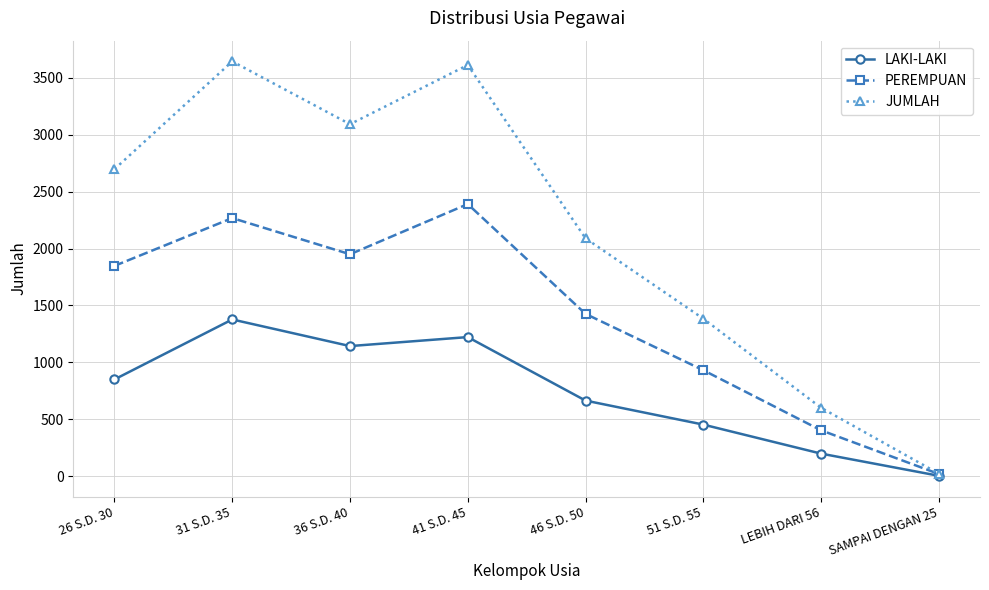

Reading left to right, list all the values displayed in this chart.

LAKI-LAKI: 26 S.D. 30=850	31 S.D. 35=1377	36 S.D. 40=1143	41 S.D. 45=1222	46 S.D. 50=664	51 S.D. 55=453	LEBIH DARI 56=198	SAMPAI DENGAN 25=3
PEREMPUAN: 26 S.D. 30=1848	31 S.D. 35=2268	36 S.D. 40=1950	41 S.D. 45=2391	46 S.D. 50=1426	51 S.D. 55=931	LEBIH DARI 56=403	SAMPAI DENGAN 25=19
JUMLAH: 26 S.D. 30=2698	31 S.D. 35=3645	36 S.D. 40=3093	41 S.D. 45=3613	46 S.D. 50=2090	51 S.D. 55=1384	LEBIH DARI 56=601	SAMPAI DENGAN 25=22